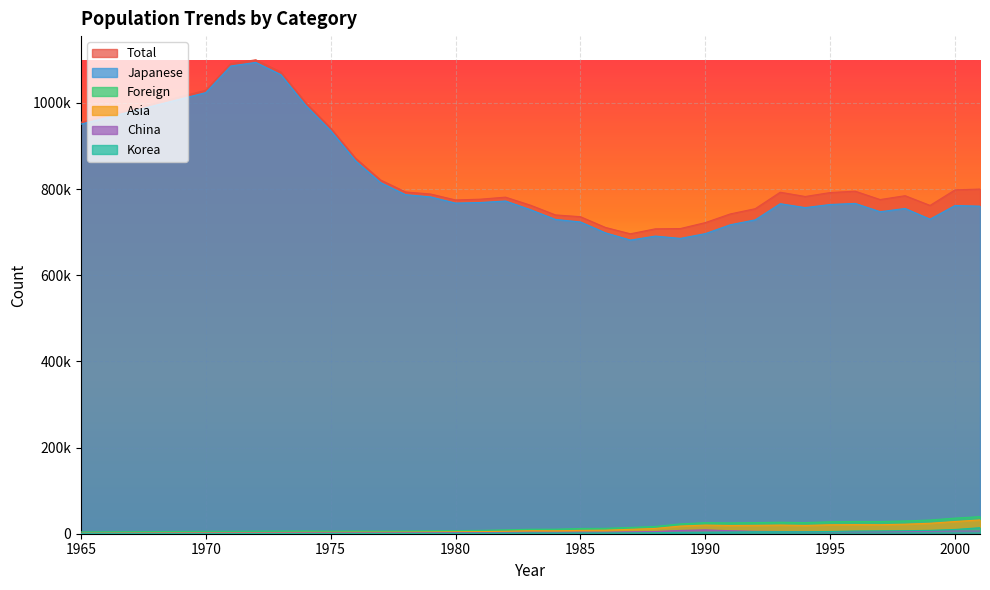

How many interior local peaks does the Japanese series have?

7